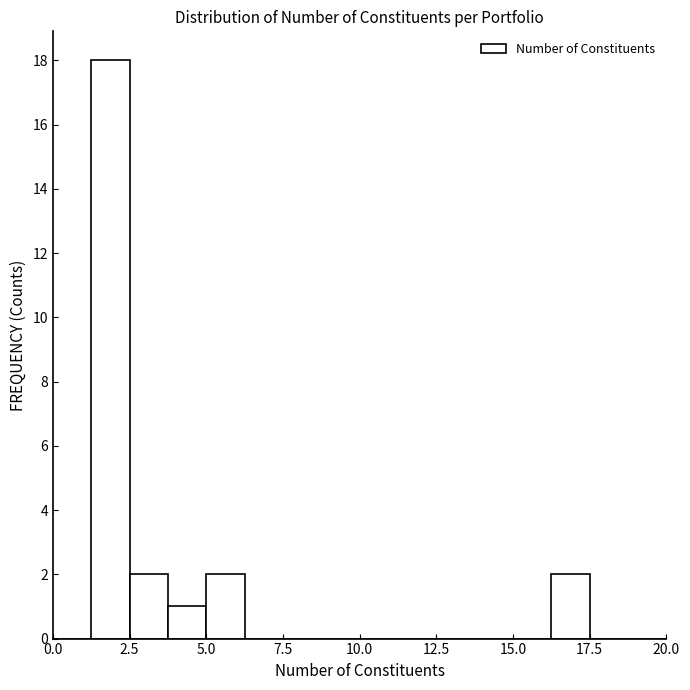

Around what value on the x-axis is the tallest bar? Give the approximate position of its centre, as read against the axis.

2.0